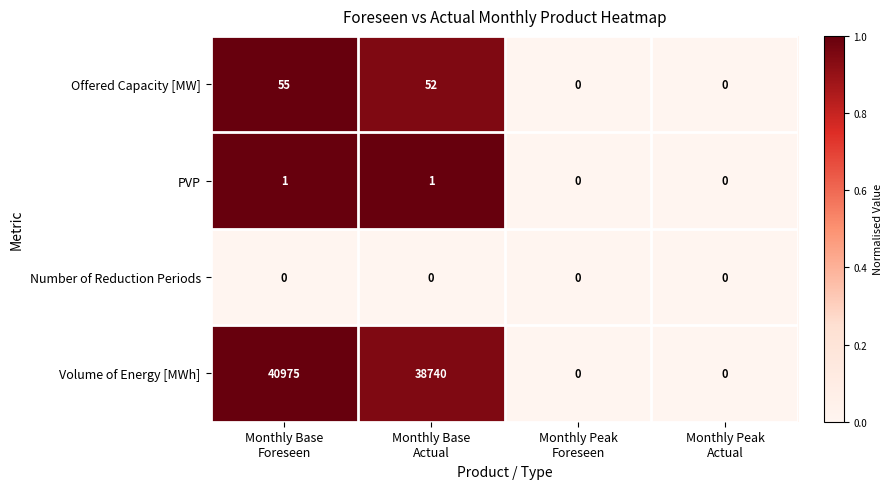

What is the average value of the Offered Capacity [MW] series?

27